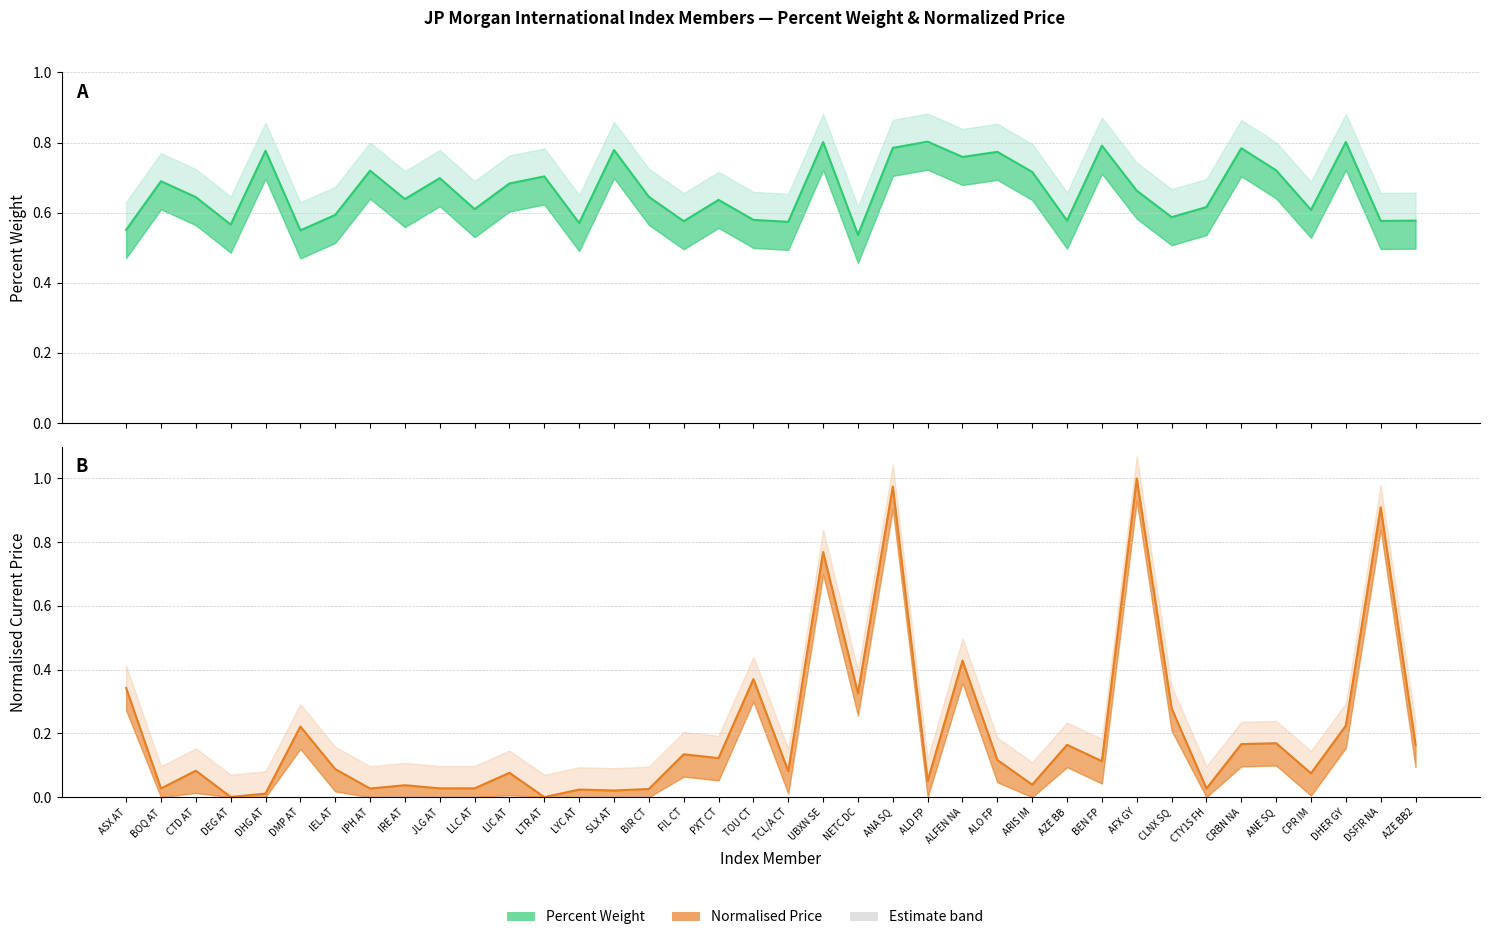

List the series in order of their overall mean, lowest first.

Current Price (norm line), Percent Weight (line)